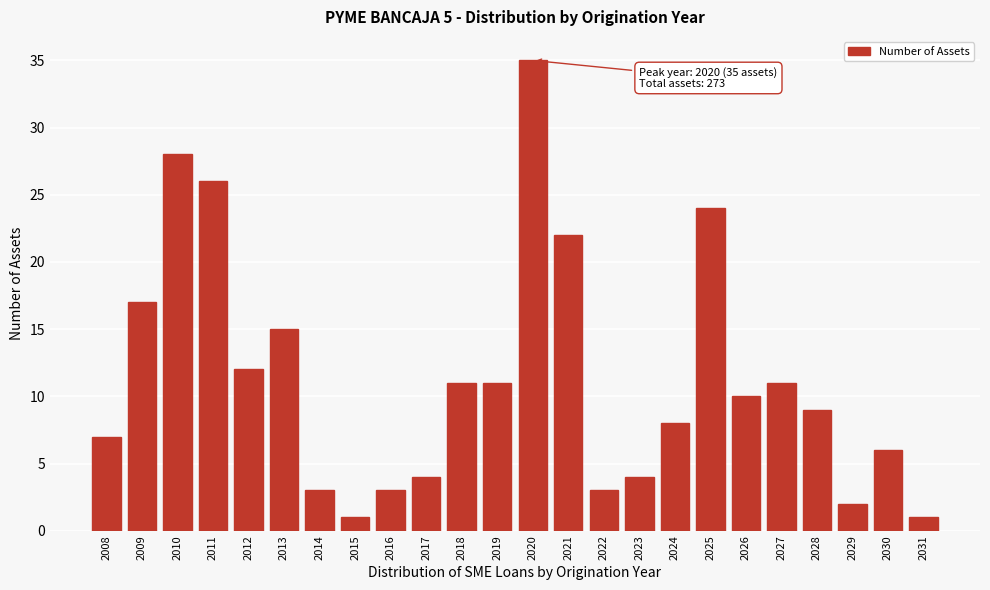

Reading left to right, what are all the values shown in this chart?

2008=7	2009=17	2010=28	2011=26	2012=12	2013=15	2014=3	2015=1	2016=3	2017=4	2018=11	2019=11	2020=35	2021=22	2022=3	2023=4	2024=8	2025=24	2026=10	2027=11	2028=9	2029=2	2030=6	2031=1